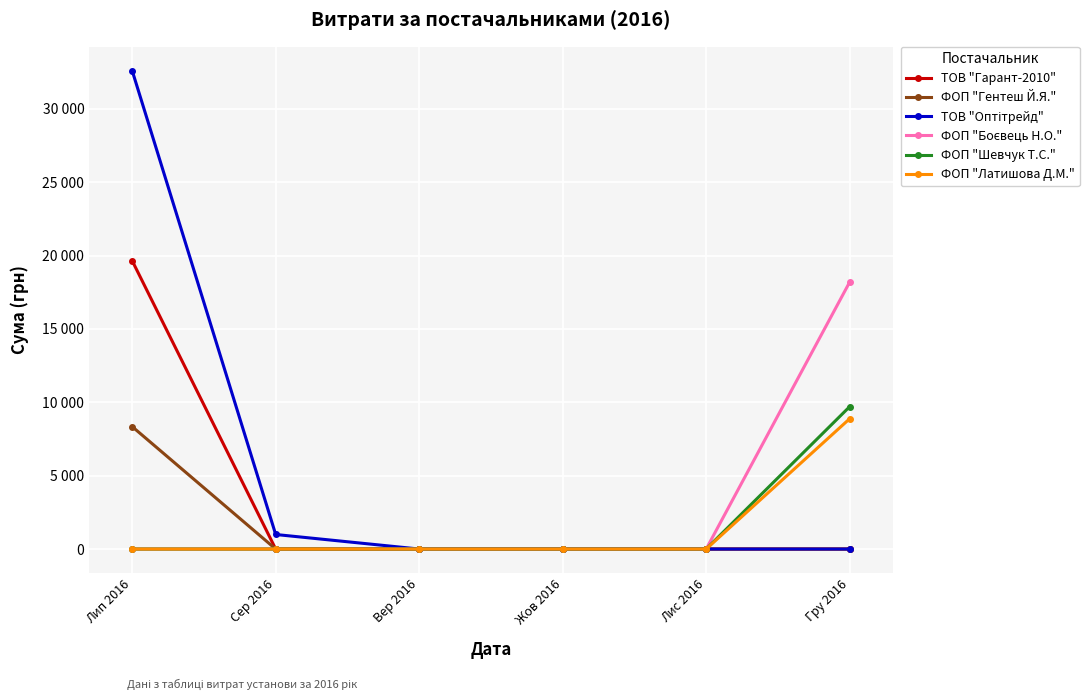

Where is ФОП "Боєвець Н.О." nearest to the value 9095?

Лип 2016